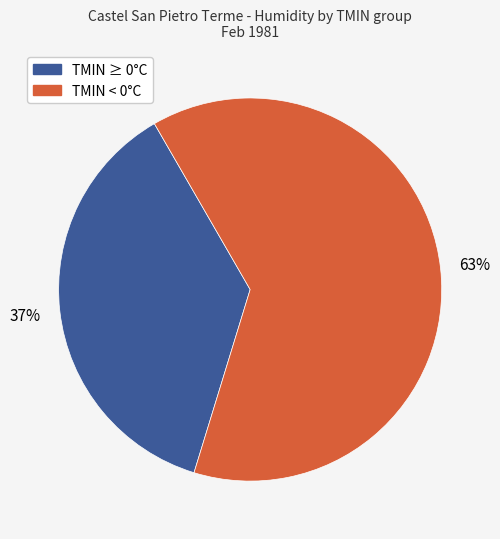

To the nearest percent, what is the average slice percentage?

50%